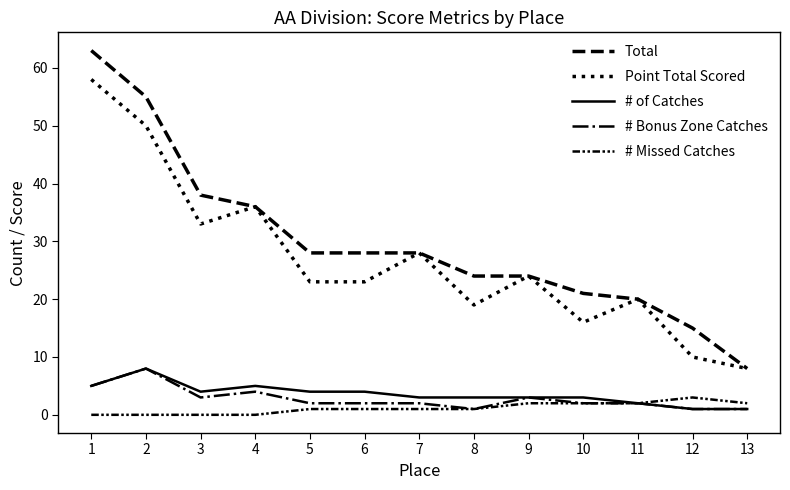

True or false: Point Total Scored and # Missed Catches intersect in this chart.

False